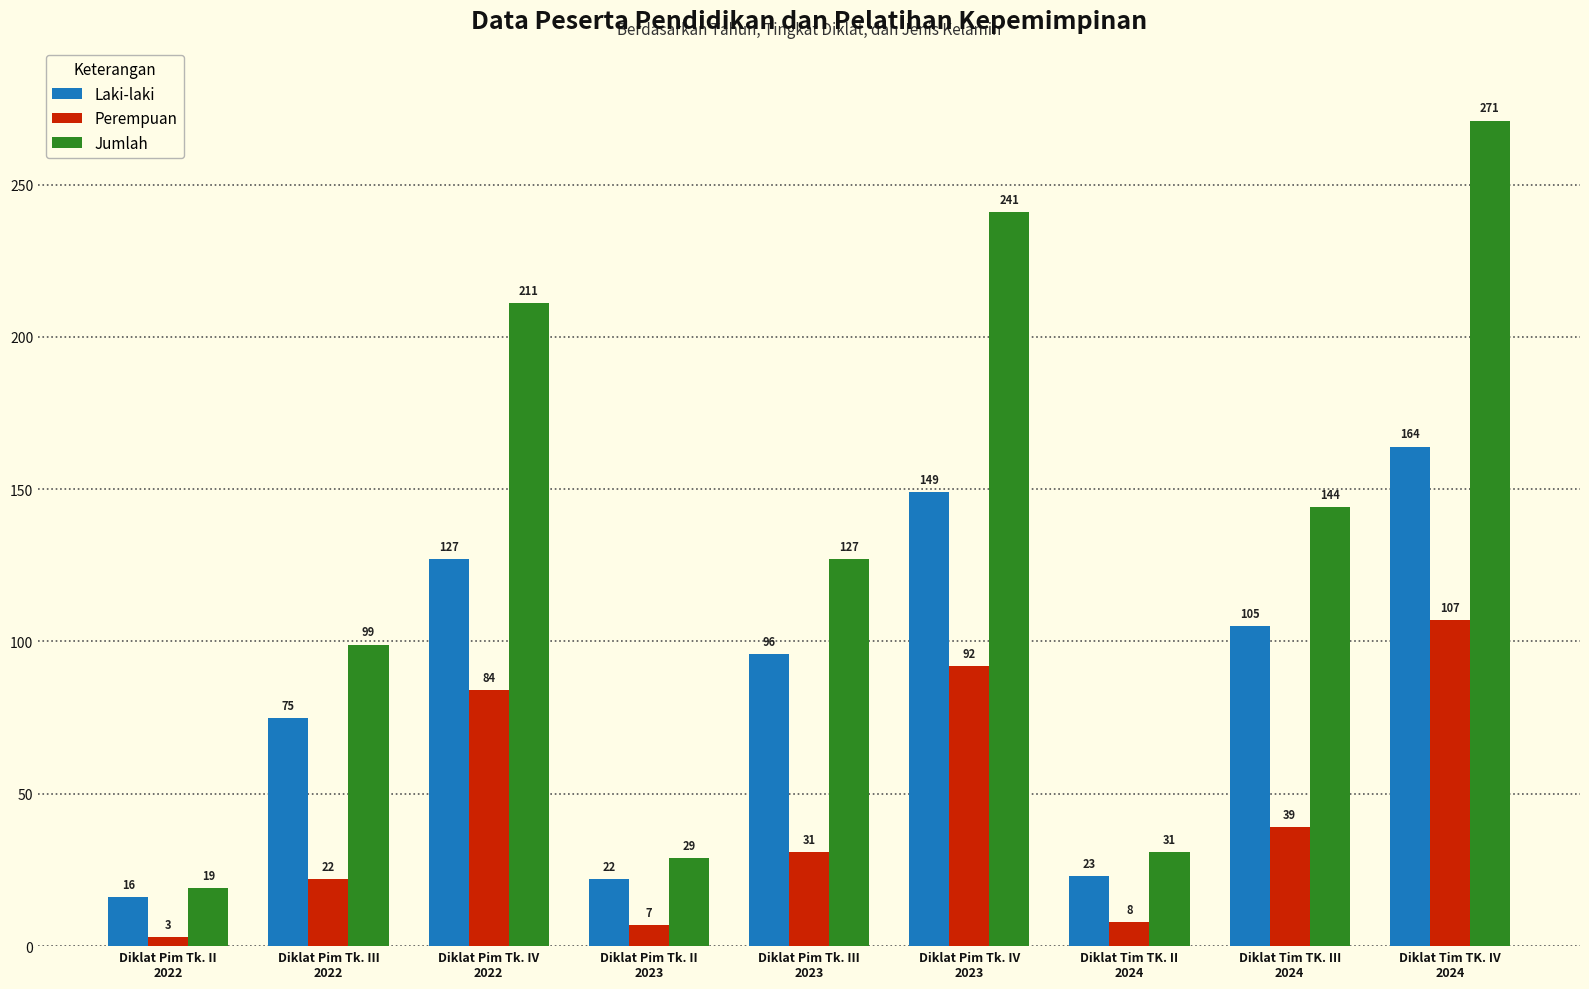

Which series has the widest spread of values?

Jumlah